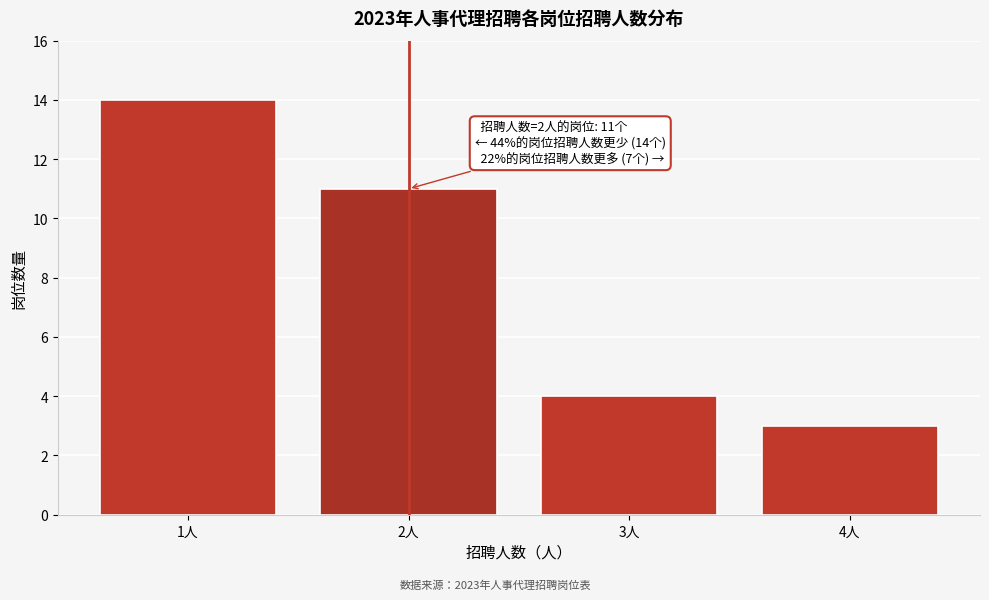

Reading left to right, list all the values displayed in this chart.

14	11	4	3